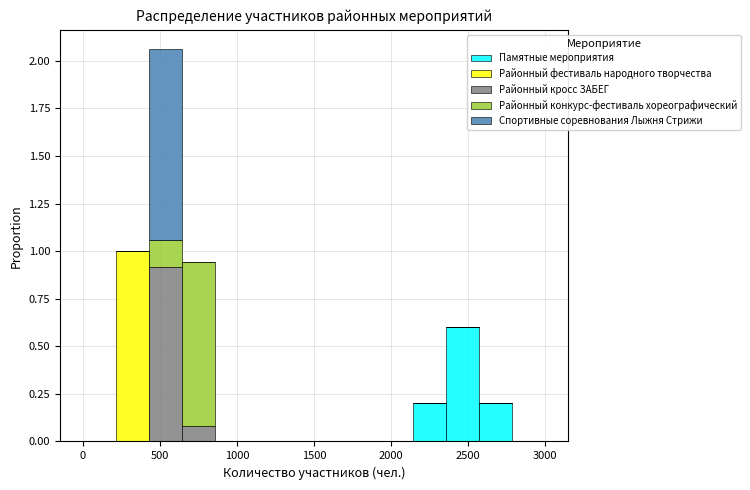

Reading left to right, transcribe this chart: for each stacked bar, give the range it covers on the x-axis and its total height. Neither the bar edges nor the heights are printed on the chart, so give them approximately, as read against the axes.

0 to 200: 0
200 to 450: 1.00
450 to 650: 2.05
650 to 850: 0.95
850 to 1050: 0
1050 to 1300: 0
1300 to 1500: 0
1500 to 1700: 0
1700 to 1950: 0
1950 to 2150: 0
2150 to 2350: 0.20
2350 to 2550: 0.60
2550 to 2800: 0.20
2800 to 3000: 0